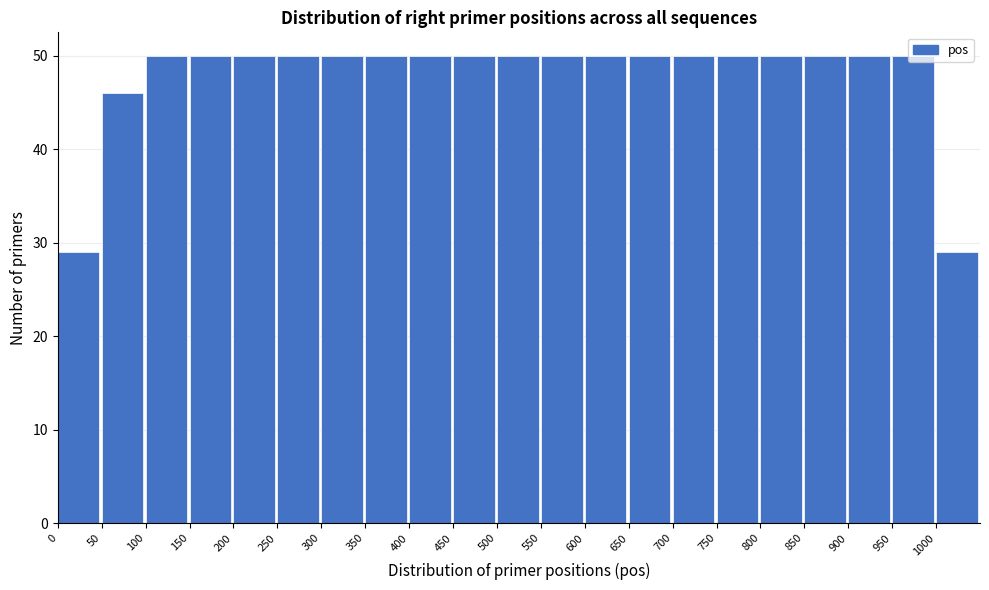

What is the height of the bar covering 700 to 750 on the x-axis? The values are not printed on the chart, so give them approximately, as read against the axis.

50